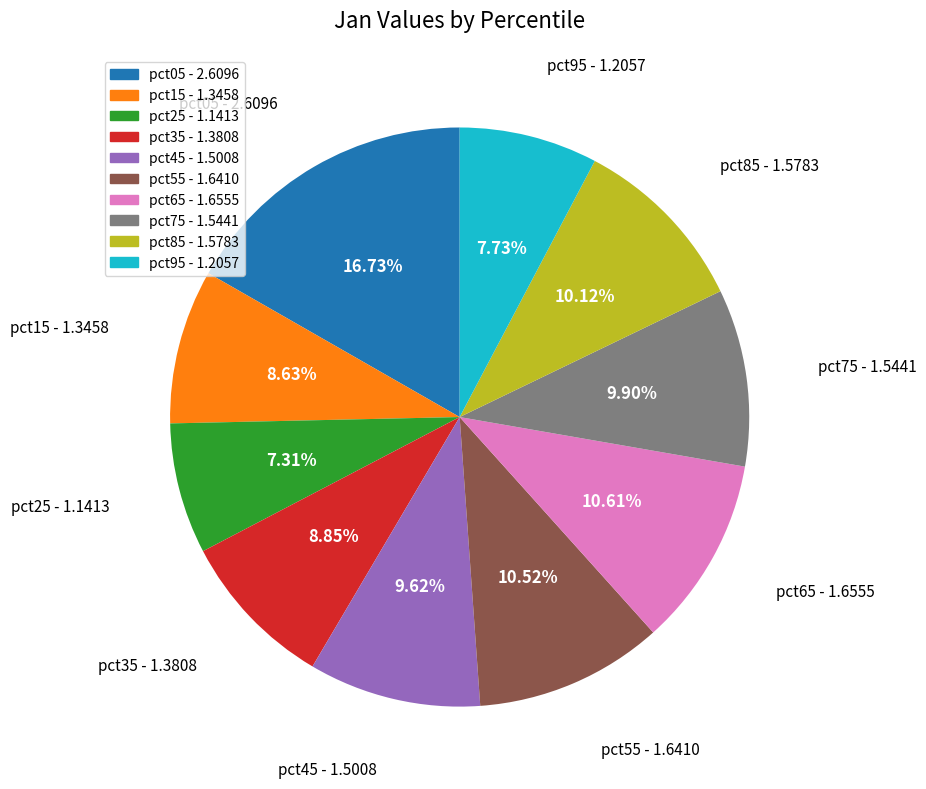

What is the largest slice in the pie chart?

pct05